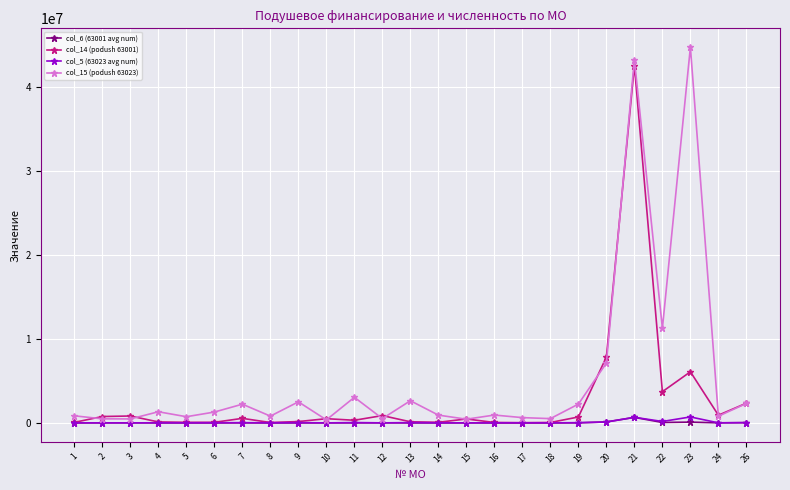

At which label does col_6 (63001 avg num) first exceed 7538?

2